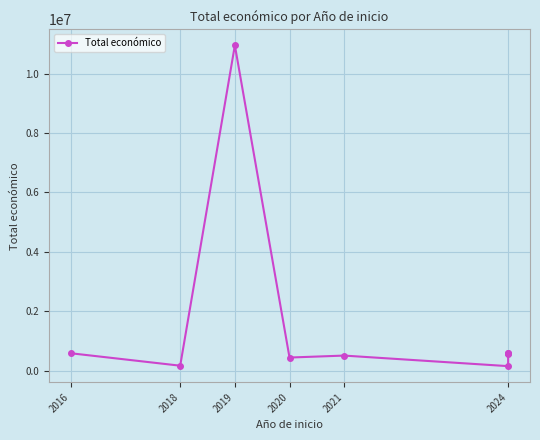

Which category has the highest value across all series?

2019